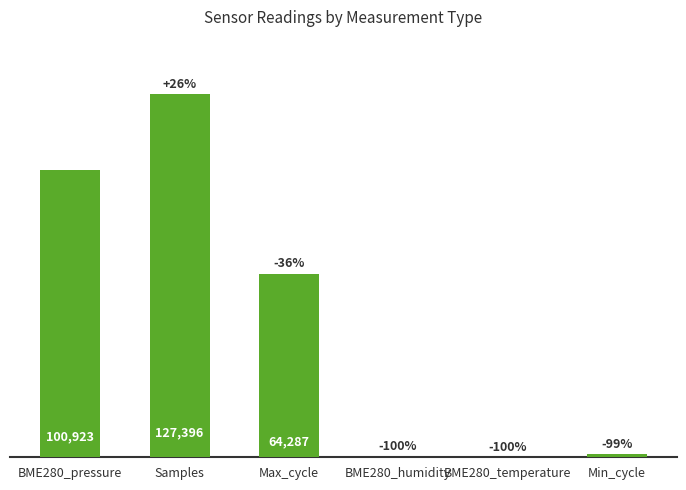

Which label corresponds to the largest value in the chart?

Samples